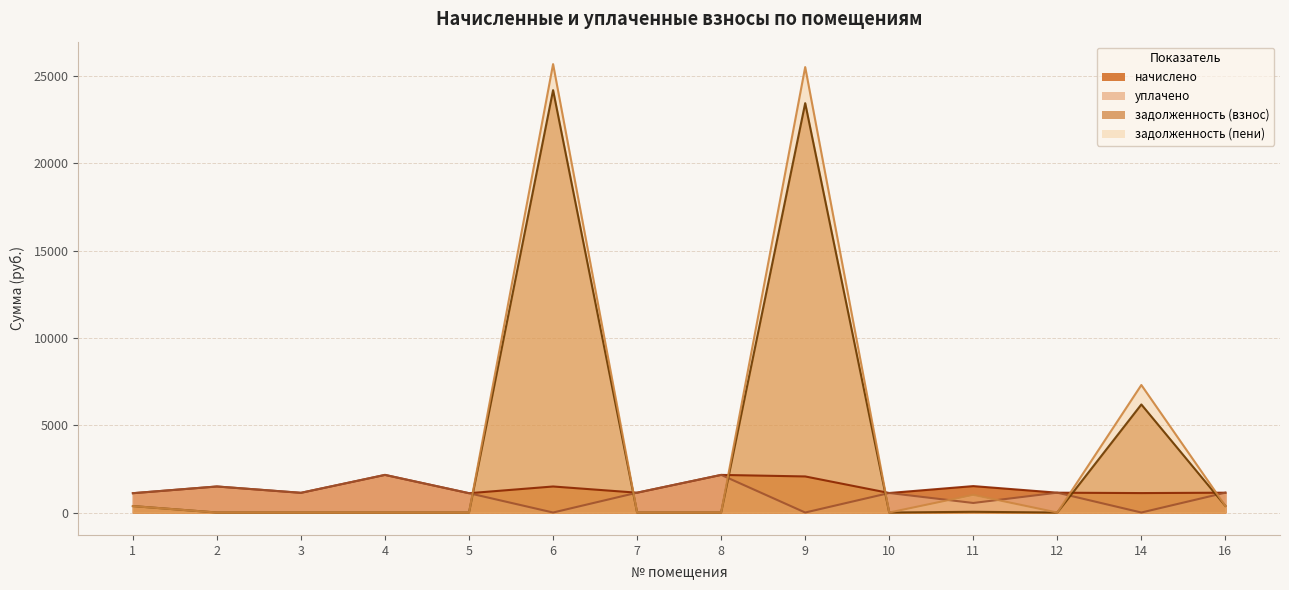

At how many categories does at least one series exceed 16228?

2